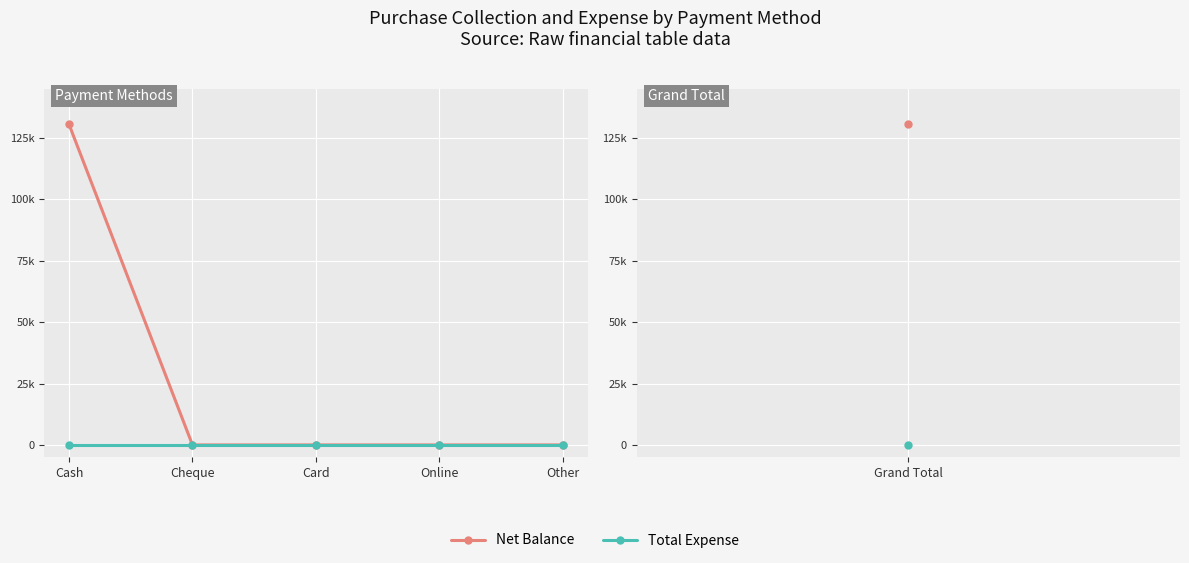

What is the greatest value displayed?

130489